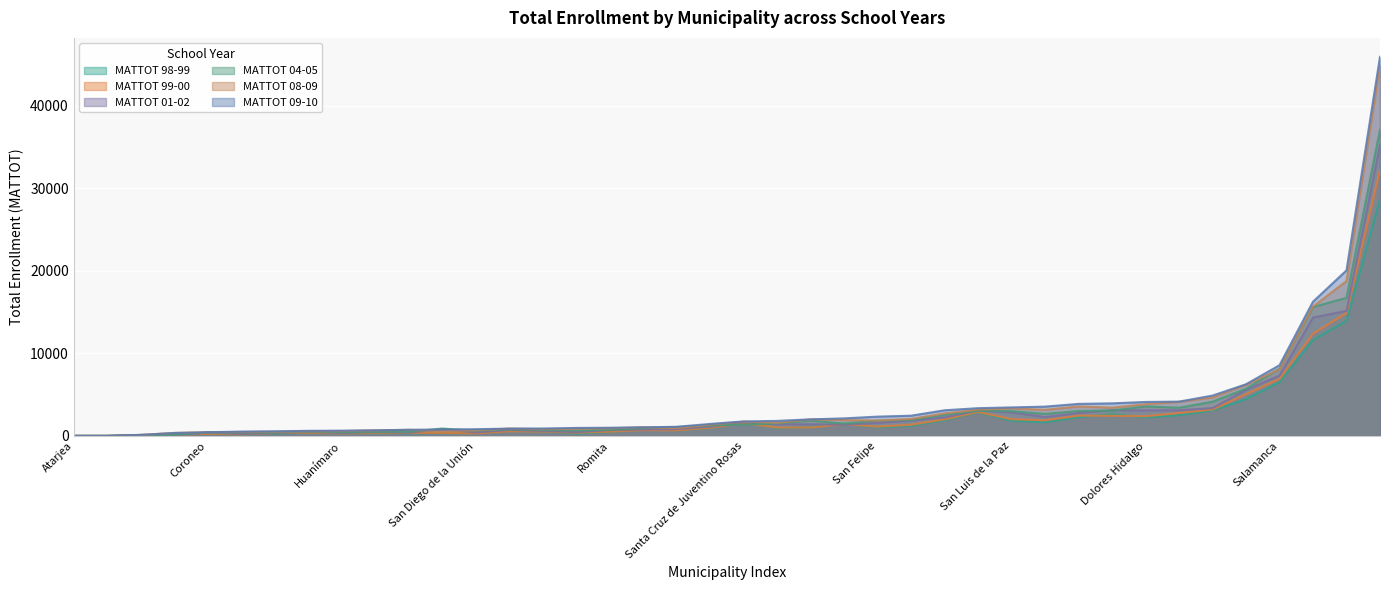

What value does the MATTOT 09-10 series have at San José Iturbide?

2125